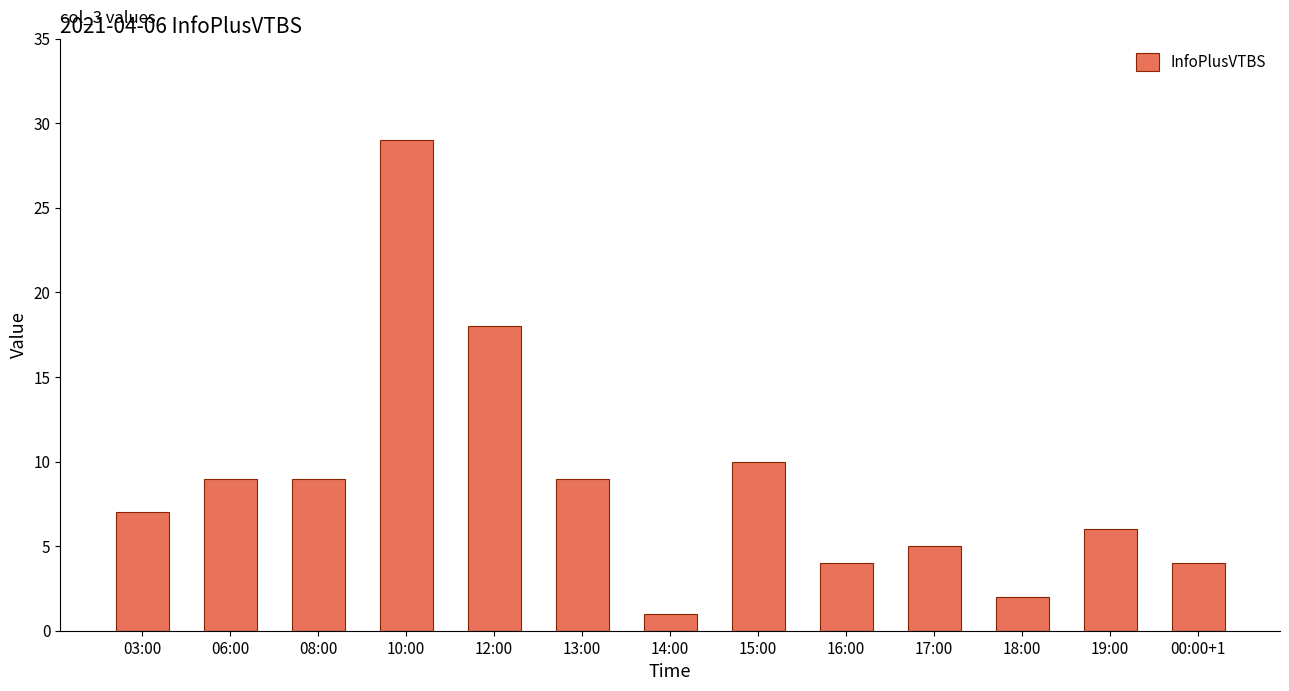

True or false: the data shows 5 at 17:00.

True